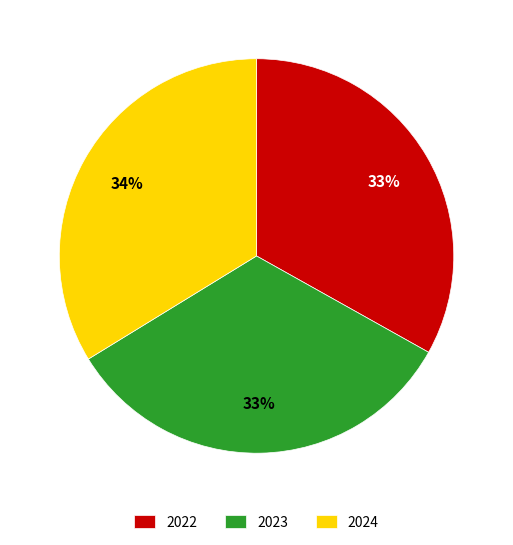

The 2022 slice represents 33% of the pie. True or false?

True